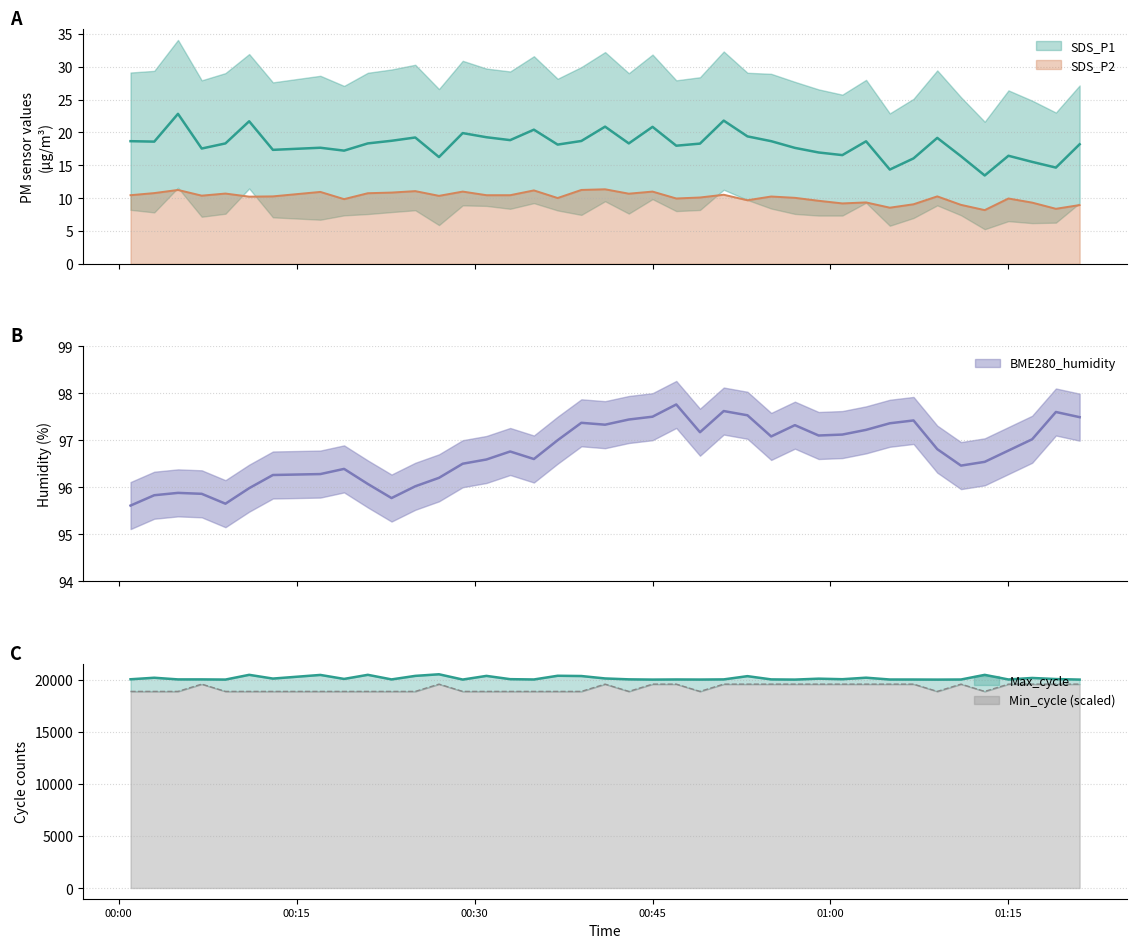

Which category has the lowest value in the SDS_P2 series?

2021/11/26 01:13